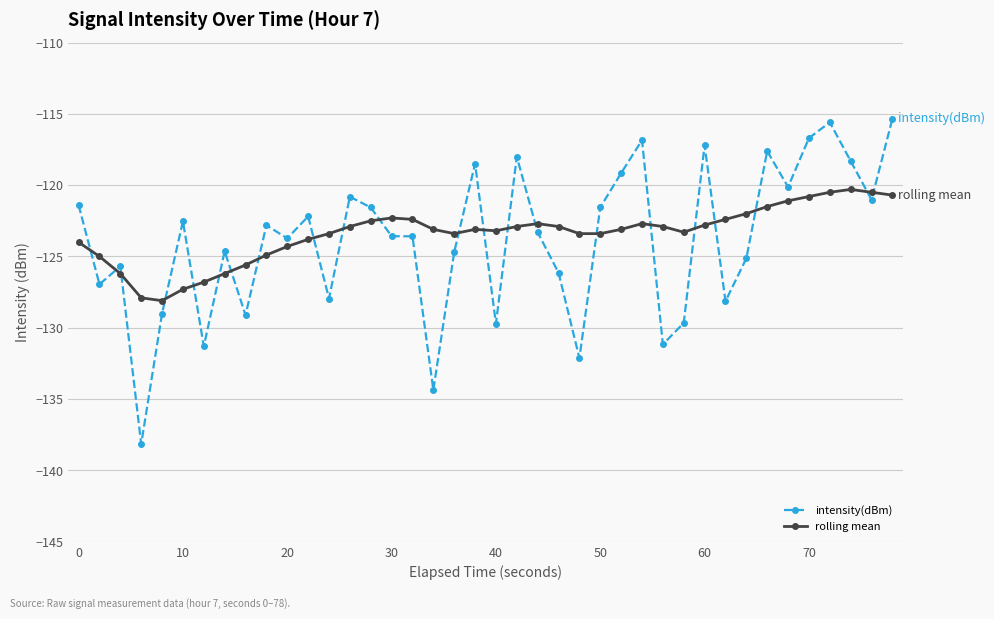

What is the maximum value shown in the chart?

-115.3